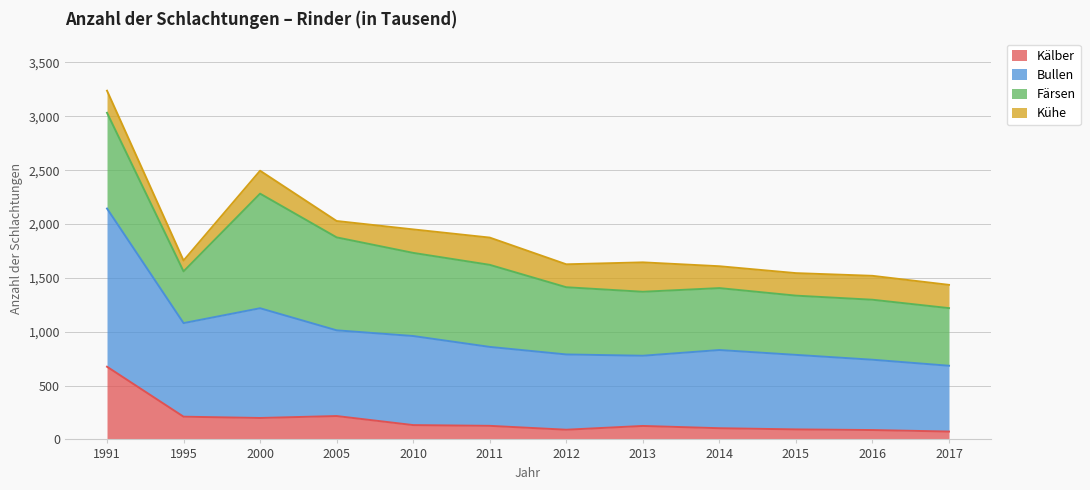

How many values in the Kälber series exceed 126?

5